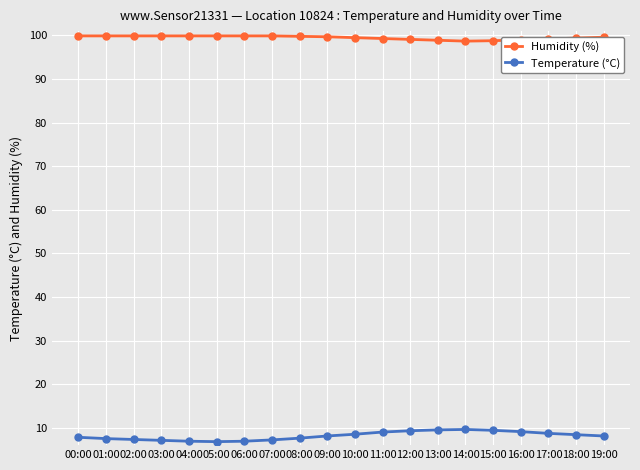

What is the minimum value for Humidity (%)?

98.7